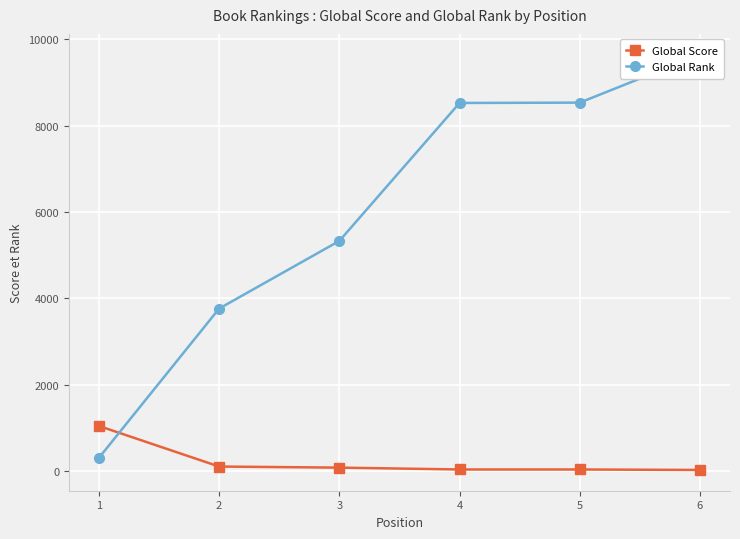

What is the difference between the maximum and second lowest values in the Global Rank series?

5880